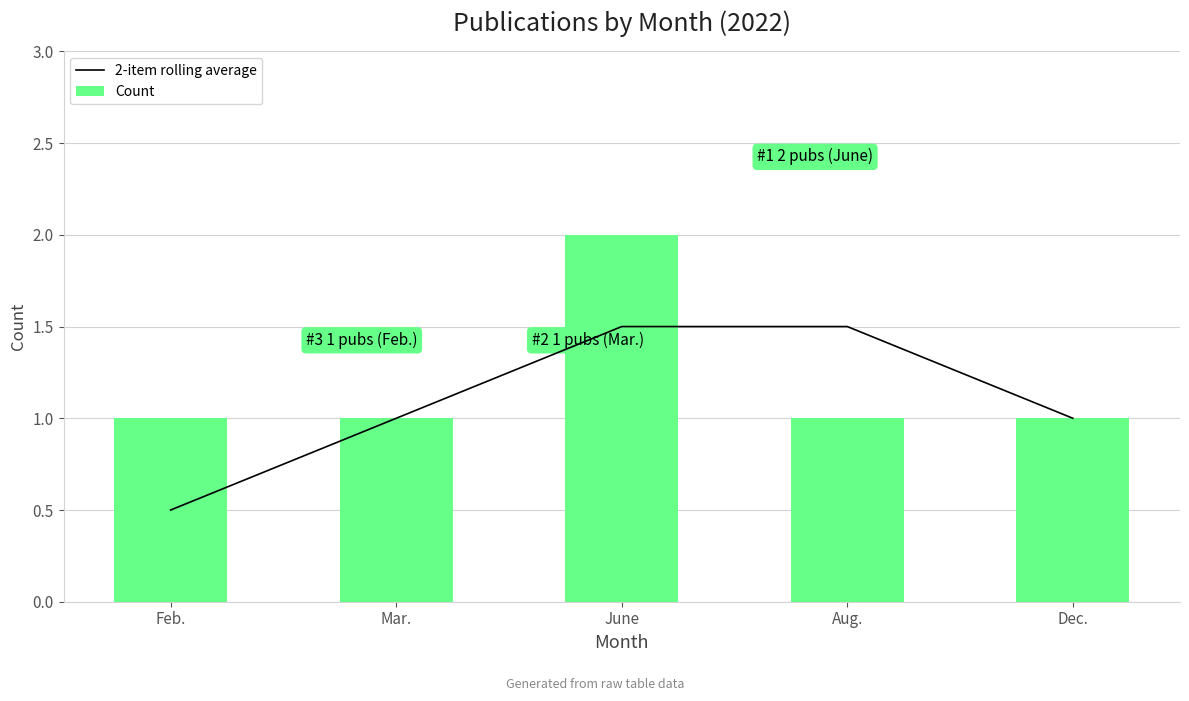

How many Count values are between 1 and 2?

5